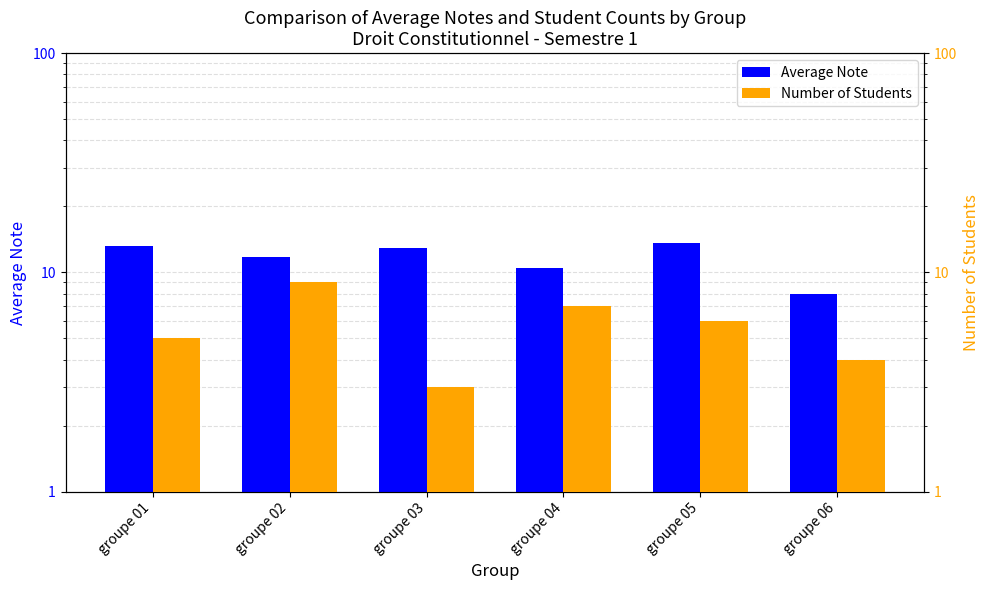

What are all the series names shown in the legend?

Average Note, Number of Students